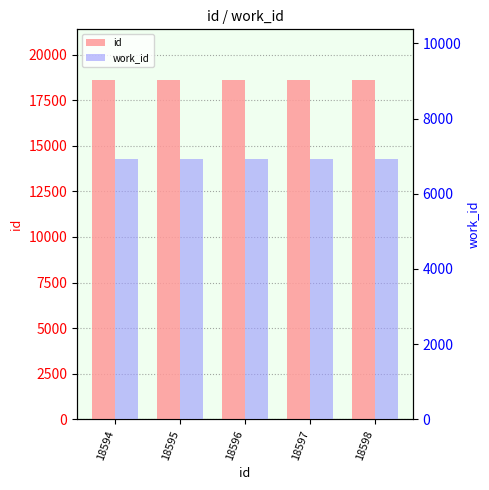

Are the bars grouped side by side (vs. stacked)?

Yes